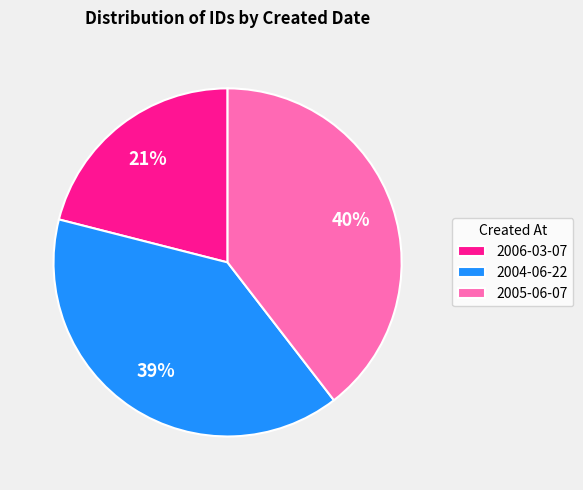

To the nearest percent, what is the difference between the 2006-03-07 and 2004-06-22 slice percentages?

18%